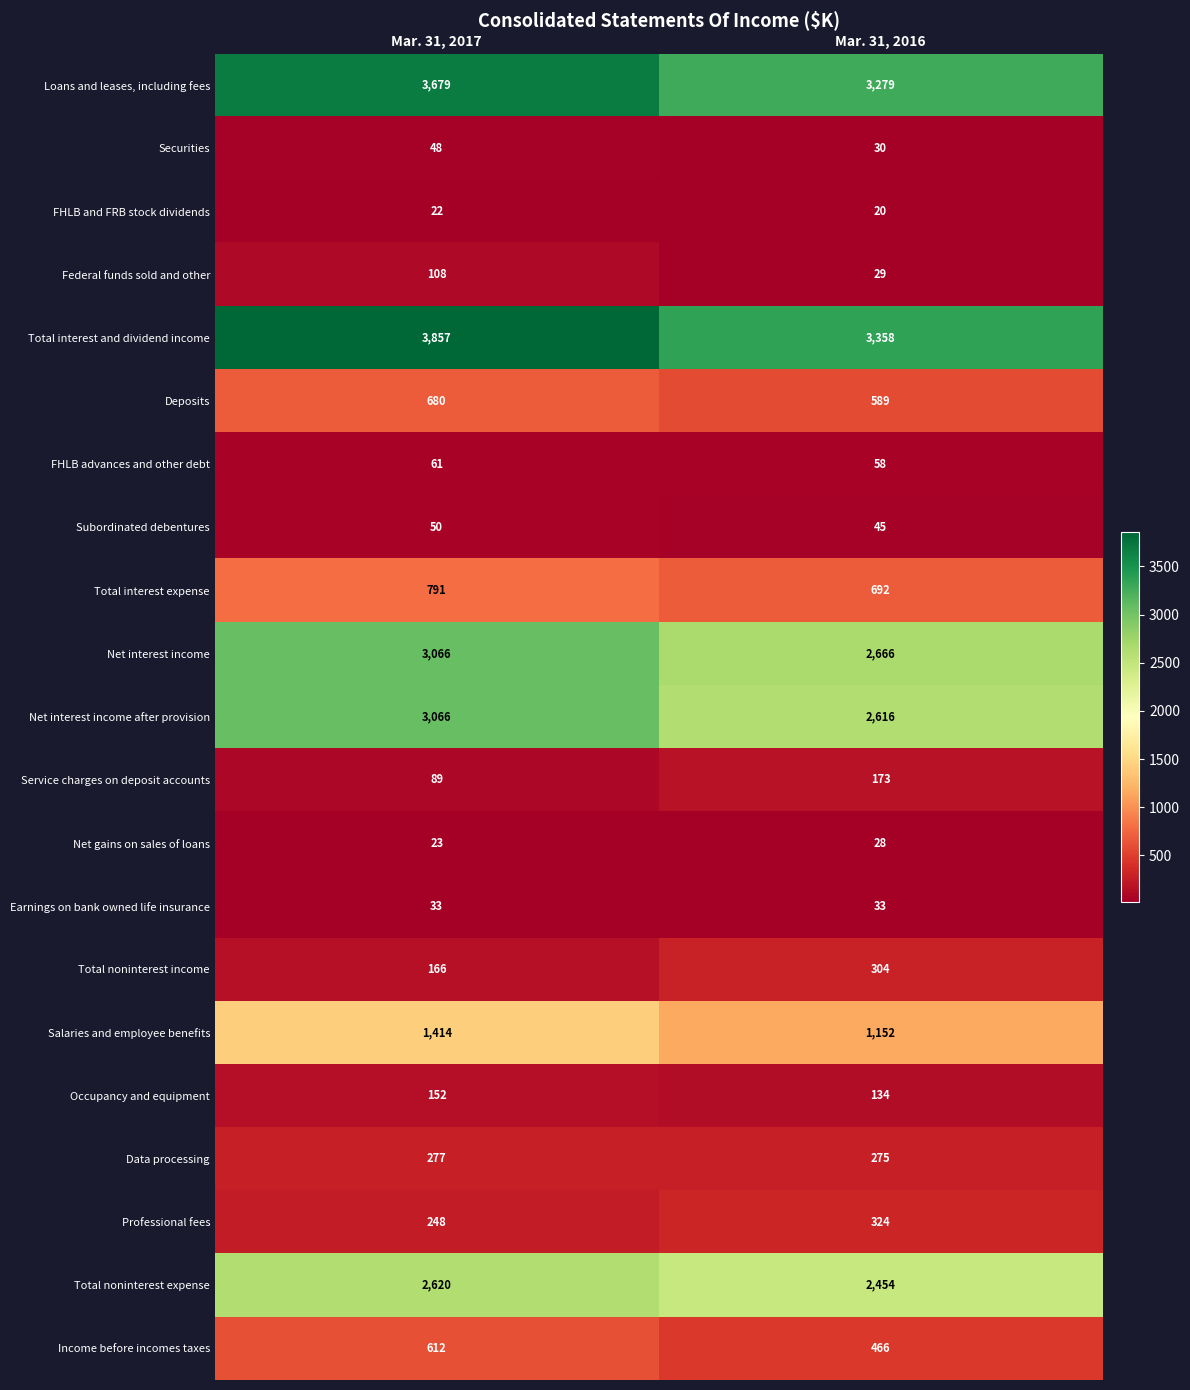

What is the spread (max minus min) of values at Mar. 31, 2017?

3835